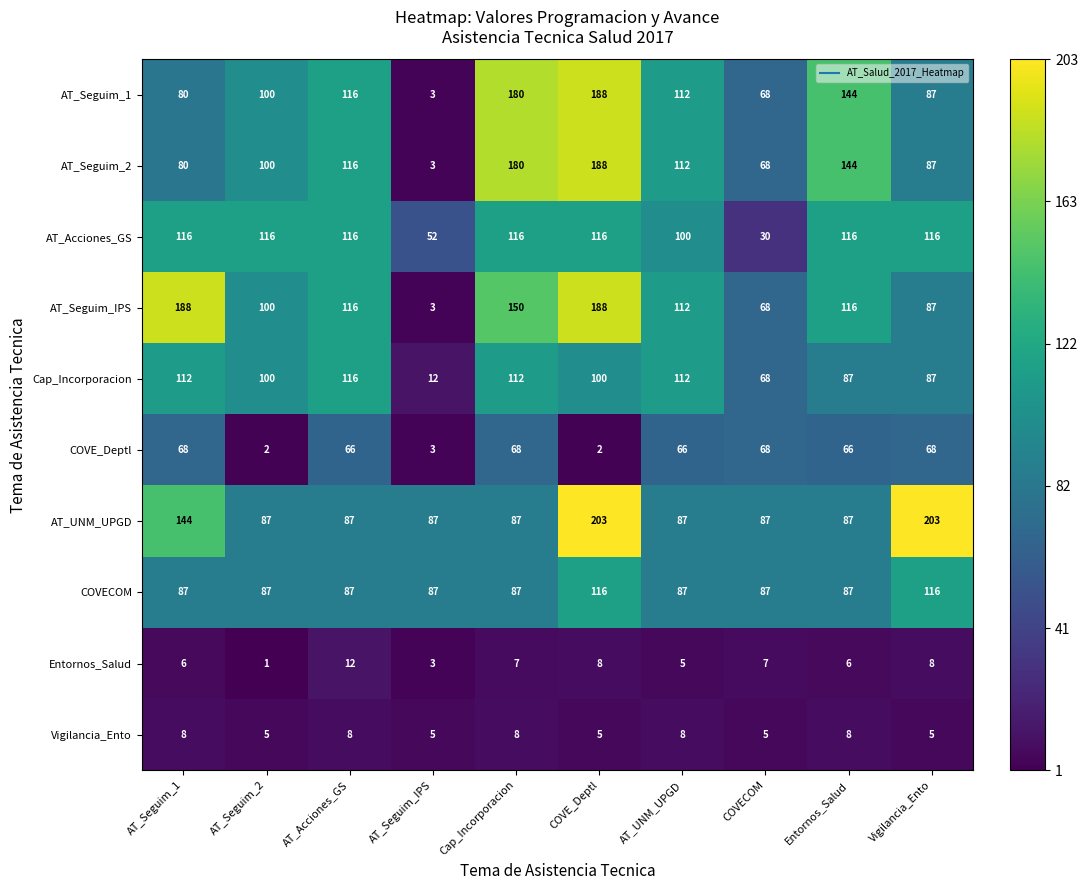

Which series has the largest total across all categories?

AT_UNM_UPGD